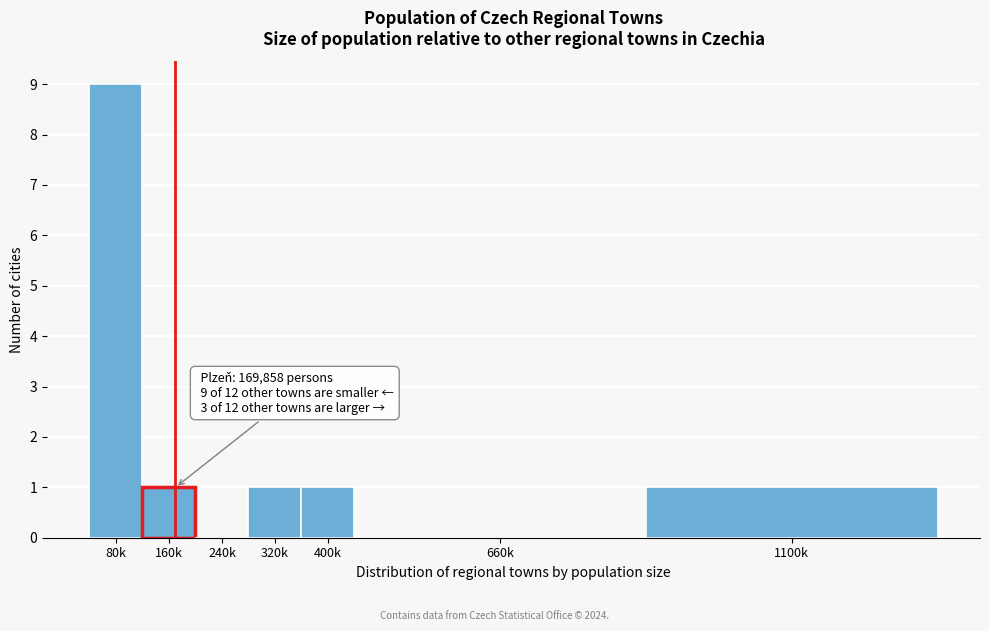

Reading left to right, what are all the values shown in this chart?

80k=9	160k=1	240k=0	320k=1	400k=1	660k=0	1100k=1